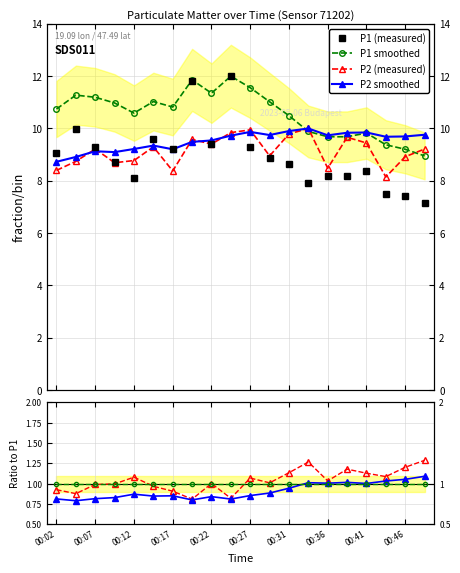

True or false: P1_smooth has a value of 6.9 at 00:22.

False